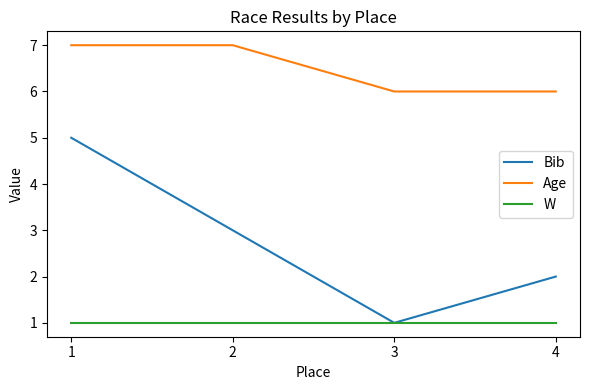

The value of Bib at 1 is 5. True or false?

True